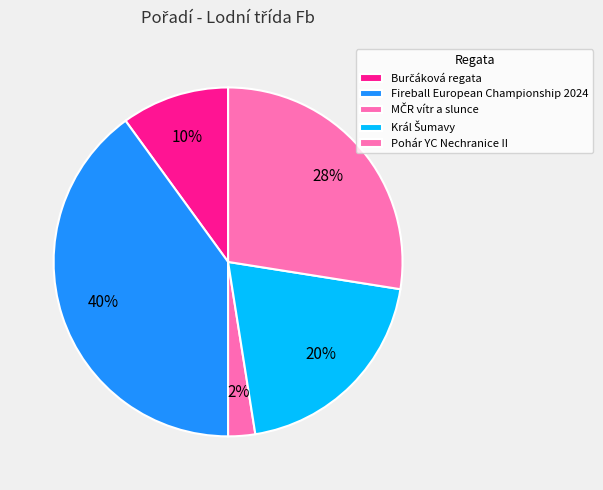

What percentage do Burčáková regata and MČR vítr a slunce together represent?

12.5%